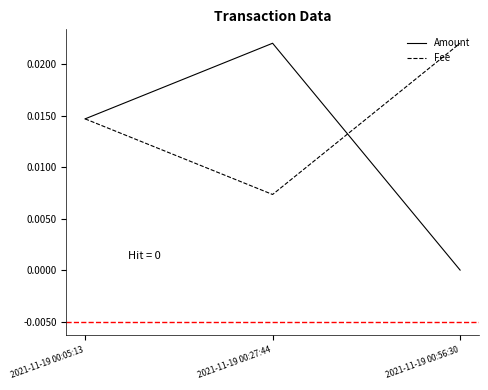

Which series has the largest range (max minus min)?

Amount